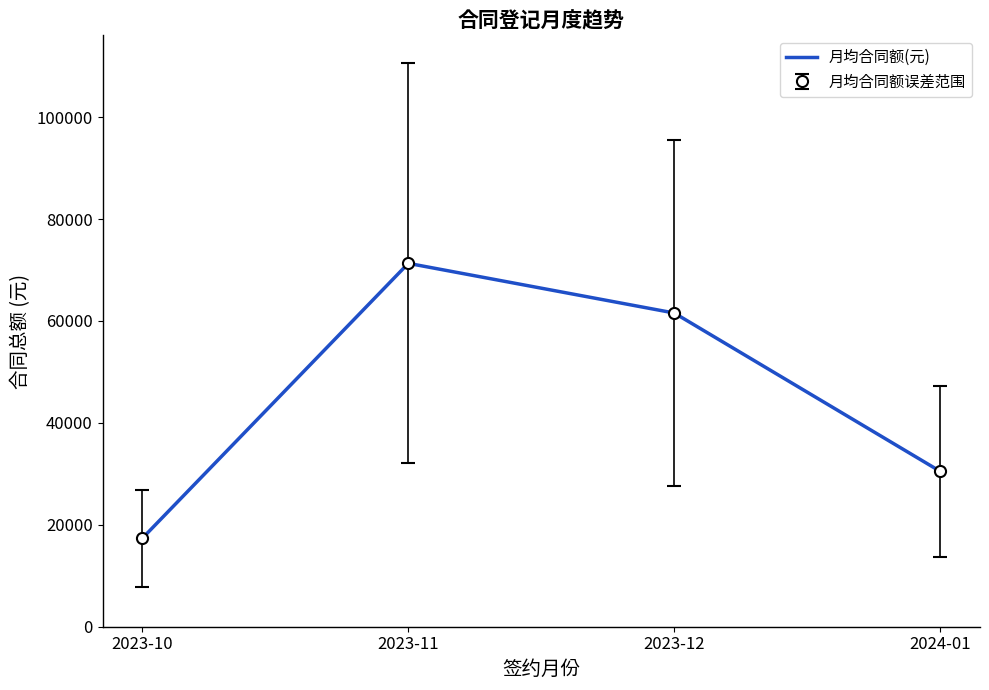

How many lines are shown in the chart?

1